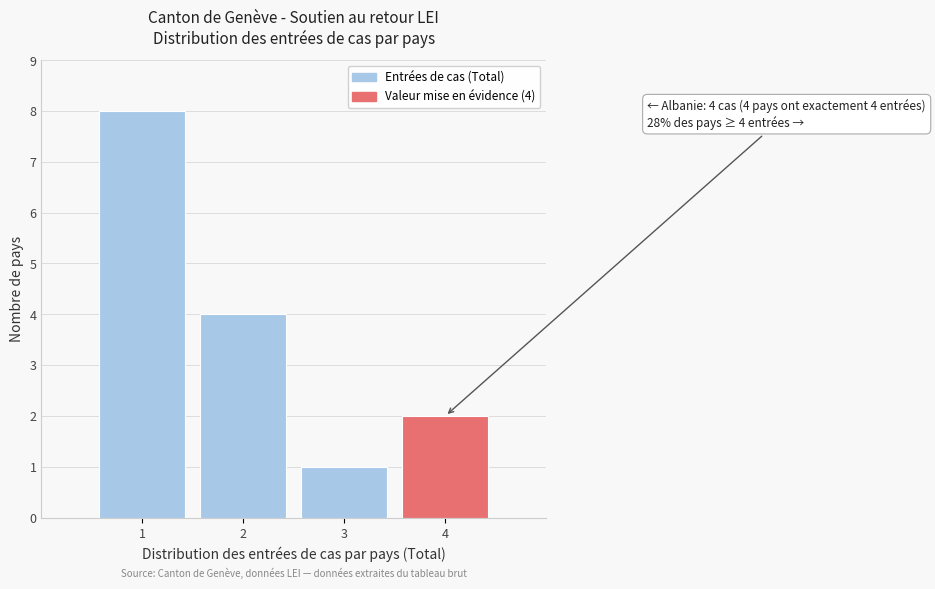

Reading left to right, what are all the values shown in this chart?

1=8	2=4	3=1	4=2